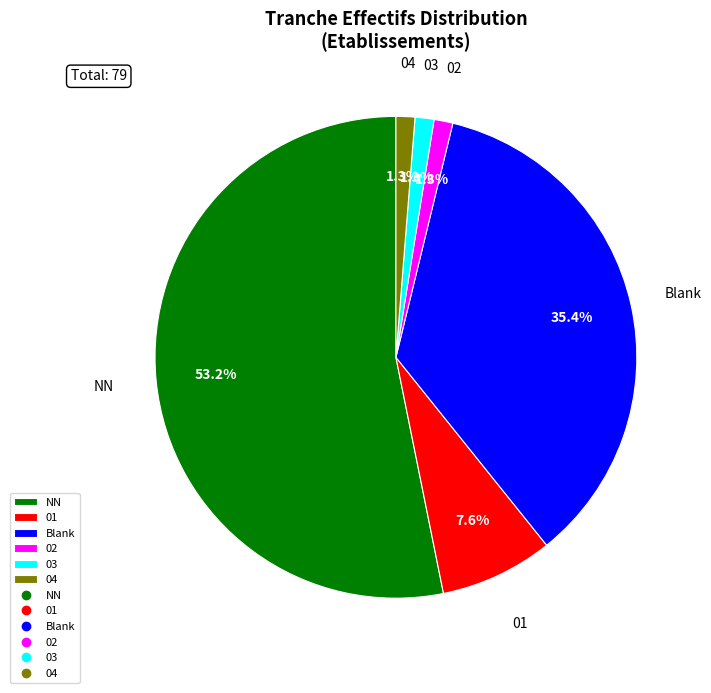

Which category has the biggest portion of the pie?

NN